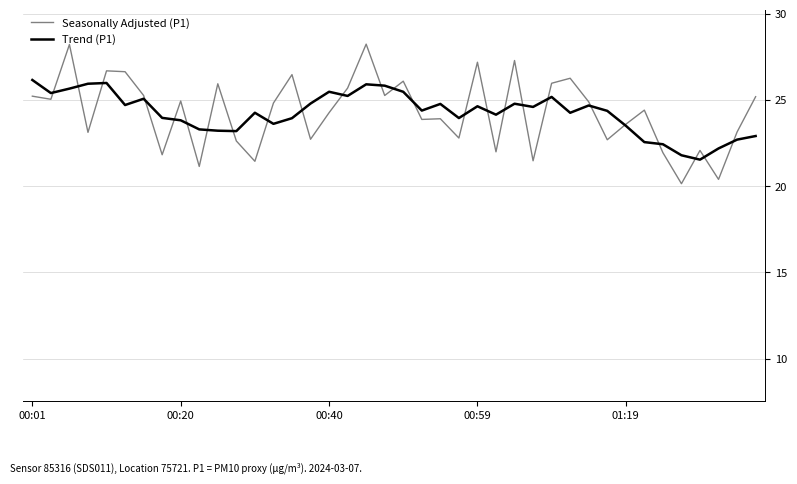

What is the maximum value for Trend (P1)?

26.2